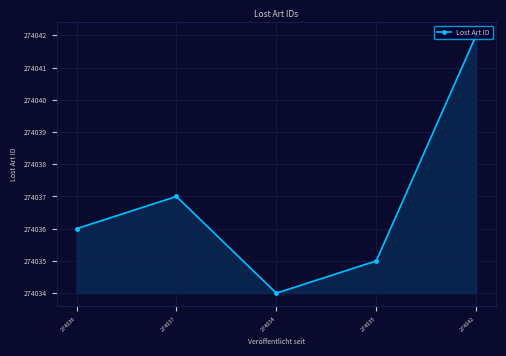

How many interior local valleys (lower than both neighbors) does the data have?

1